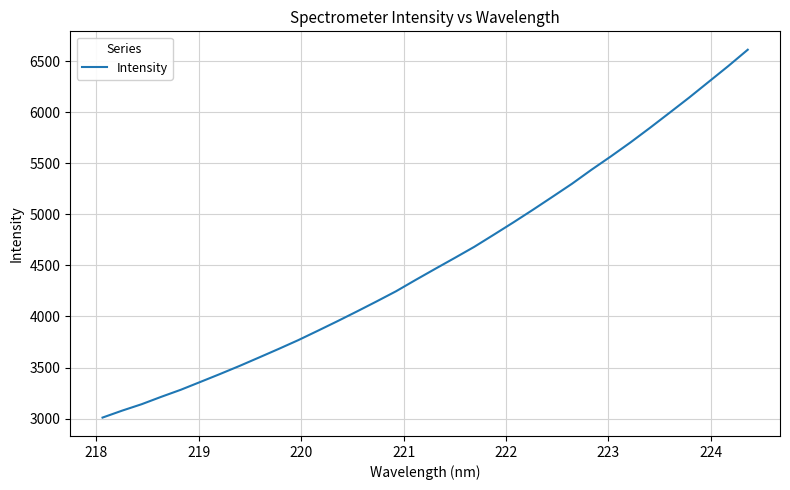

What is the greatest value displayed?

6611.3